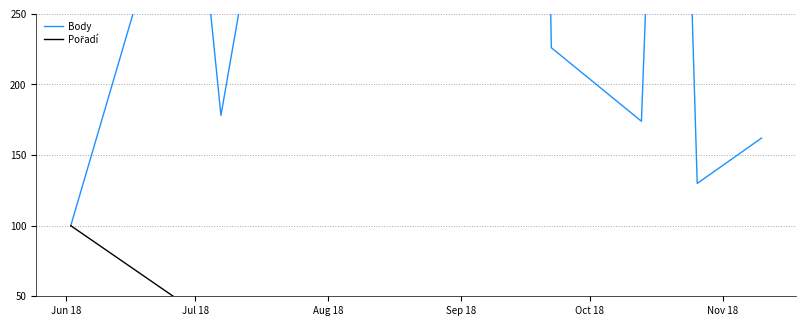

How many interior local peaks does the Pořadí series have?

3